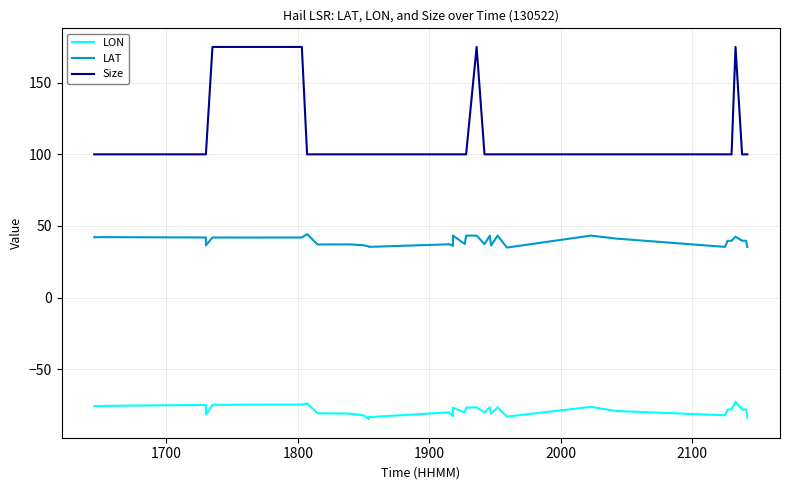

True or false: LON and LAT intersect in this chart.

False